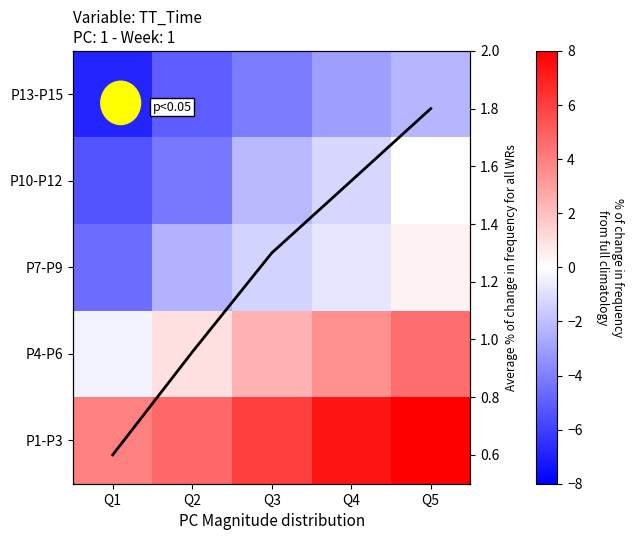

At which label does P7-P9 reach its peak?

Q5